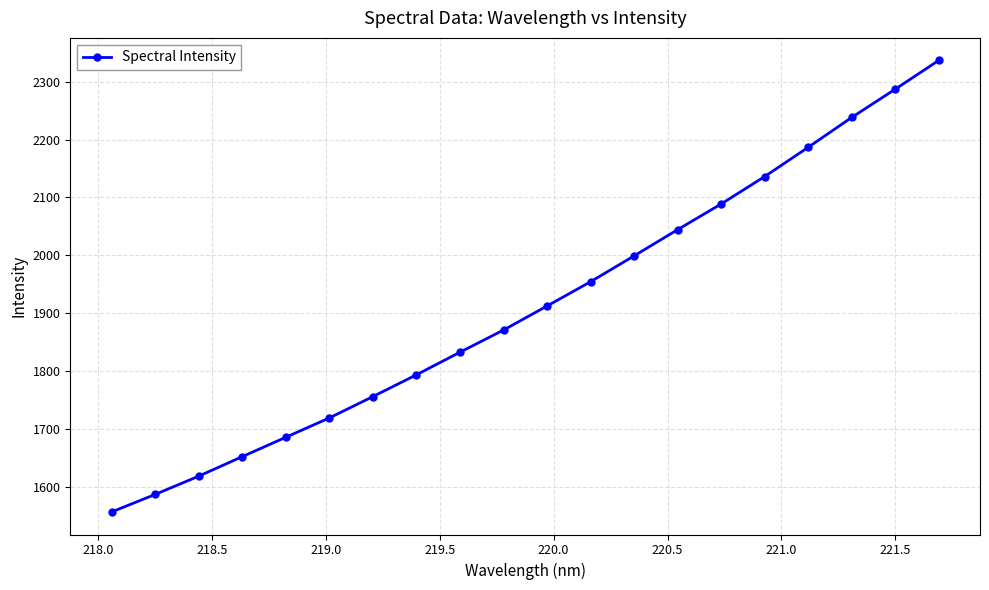

What is the value of the 20th point from the left?

2336.7